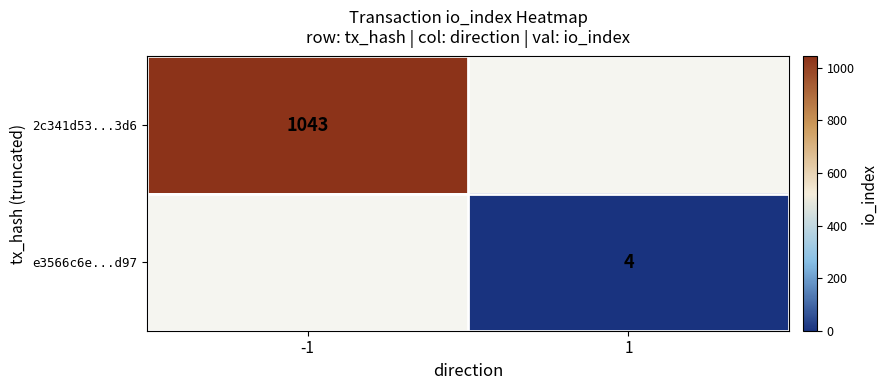

True or false: 2c341d53...3d6 has a value of 405 at -1.

False